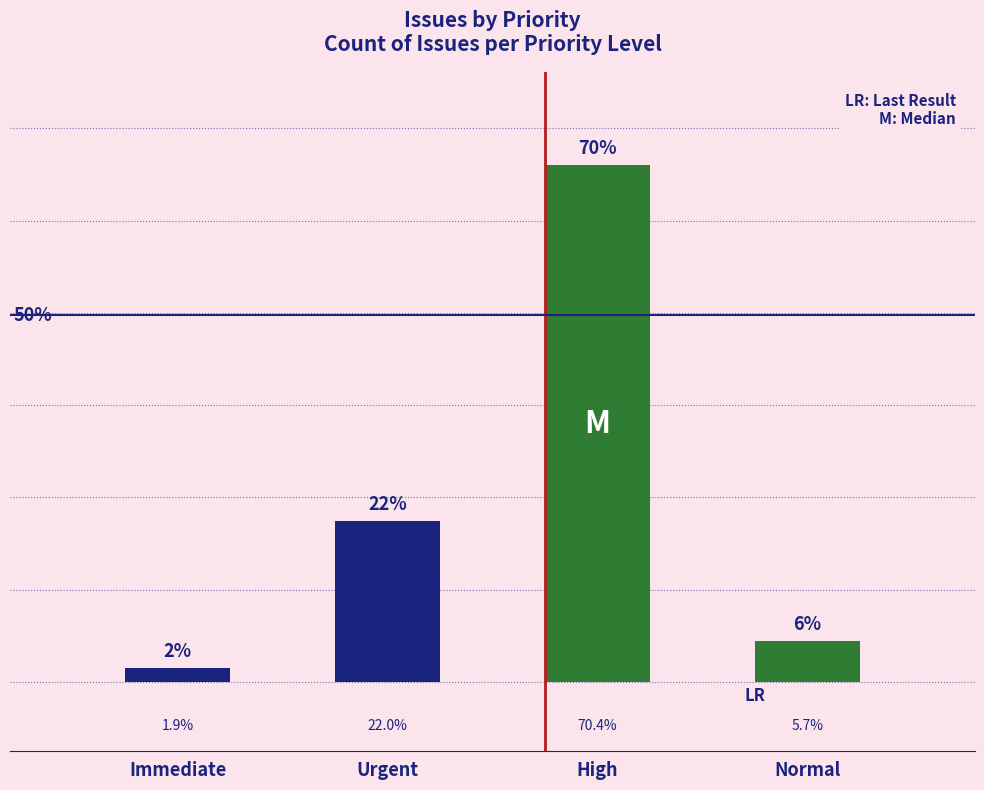

What is the change in value from Immediate to Urgent?

+32